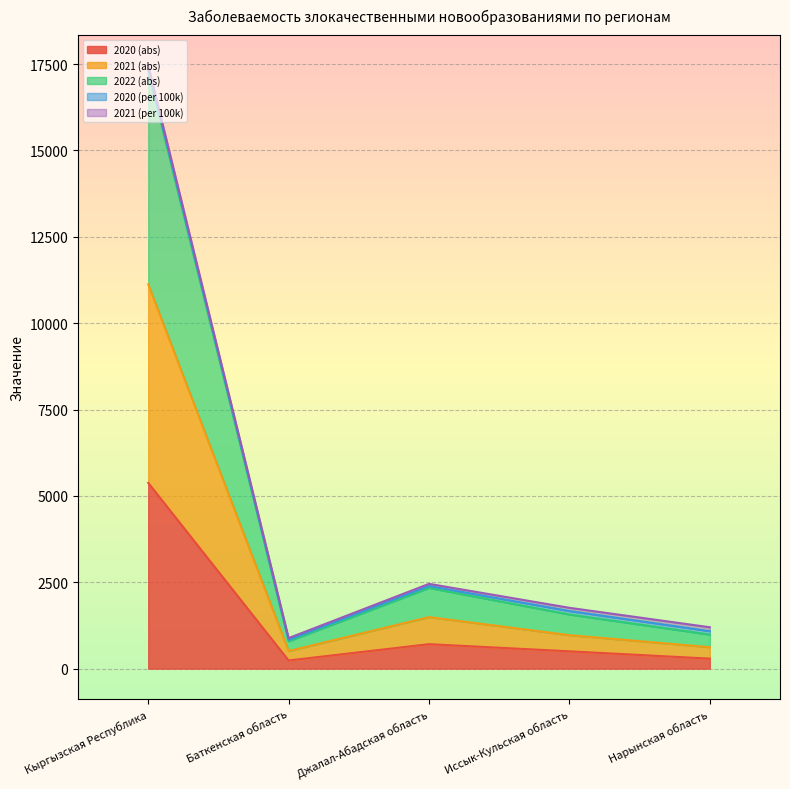

Which series has the largest total across all categories?

2022 (abs)